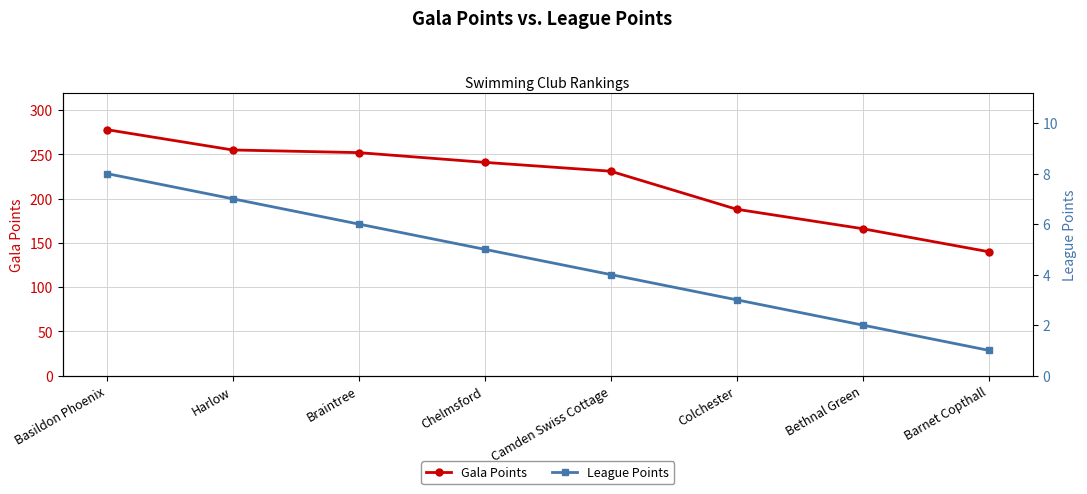

How many data points in Gala Points are above 241?

3